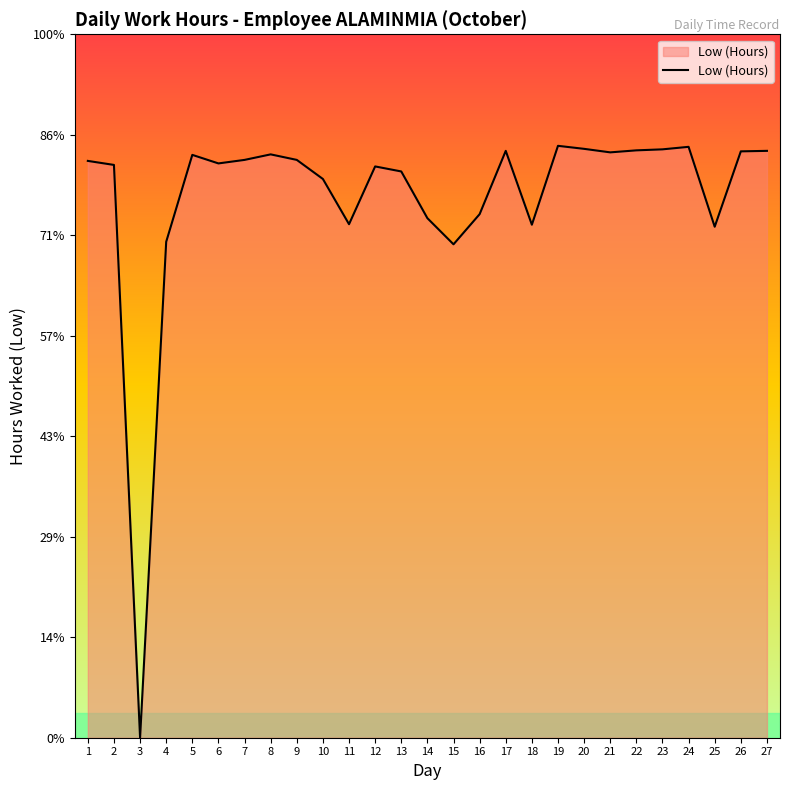

What is the value of the 11th point from the left?

10.2